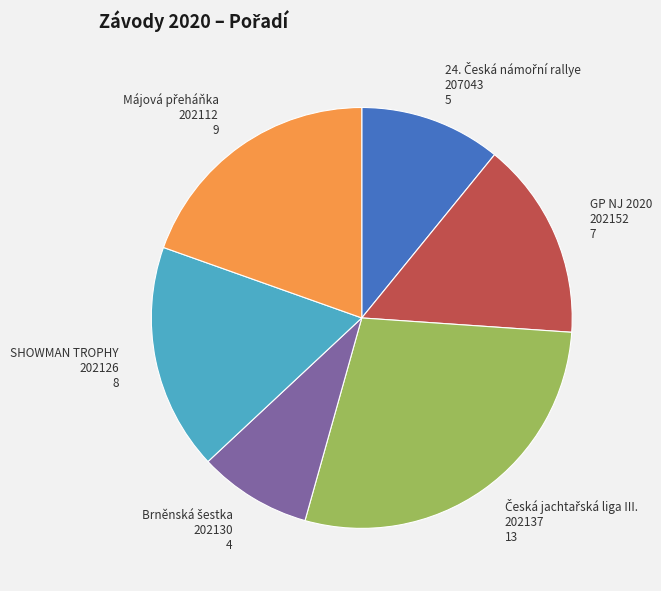

True or false: SHOWMAN TROPHY 202126 accounts for 24% of the total.

False